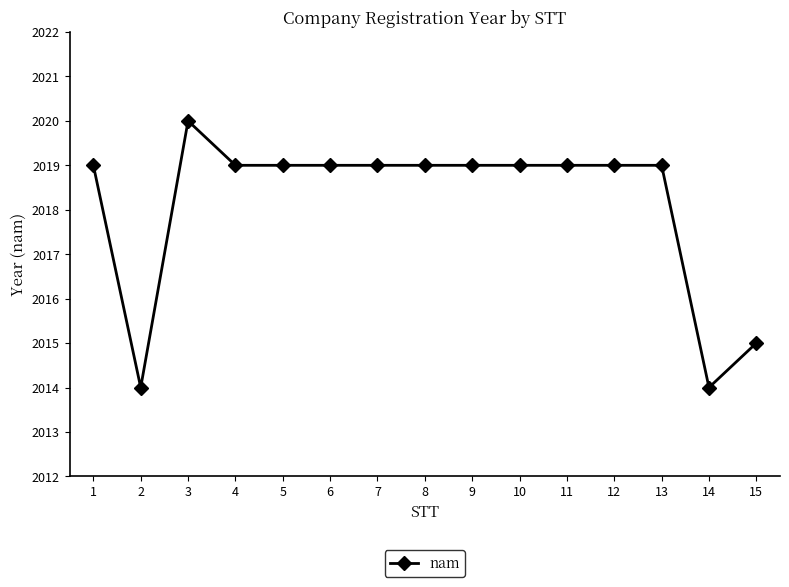

At which category does the data reach its first local peak?

3